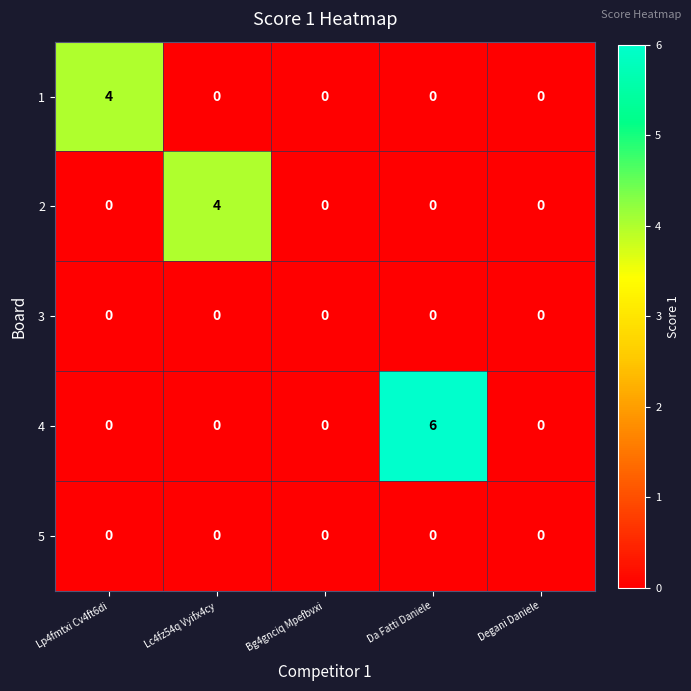

How many distinct data groups are displayed?

5